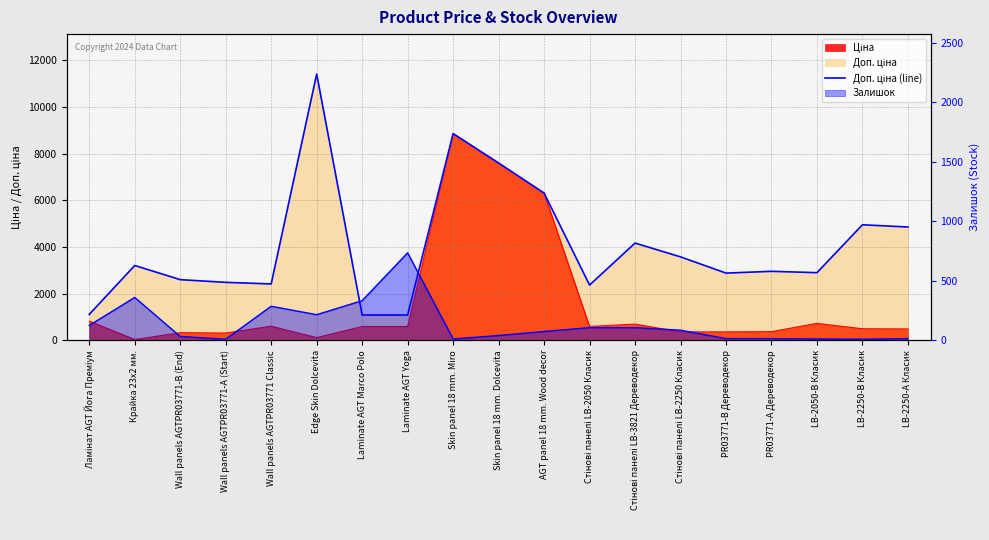

What is the difference between the maximum and second lowest values?

10328.3